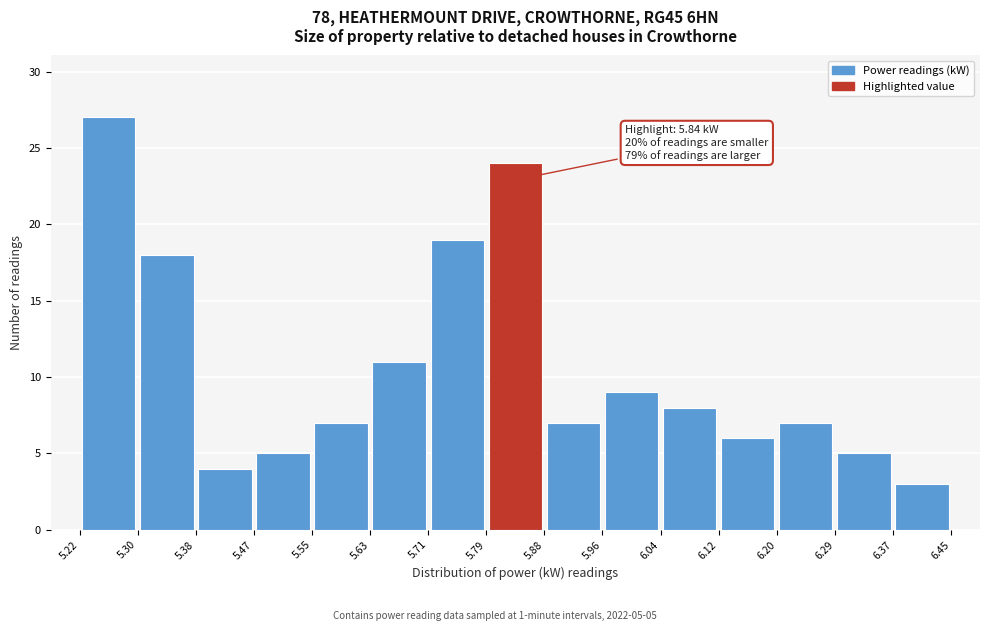

Over which range of the x-axis is the bar tallest?

5.22 to 5.30